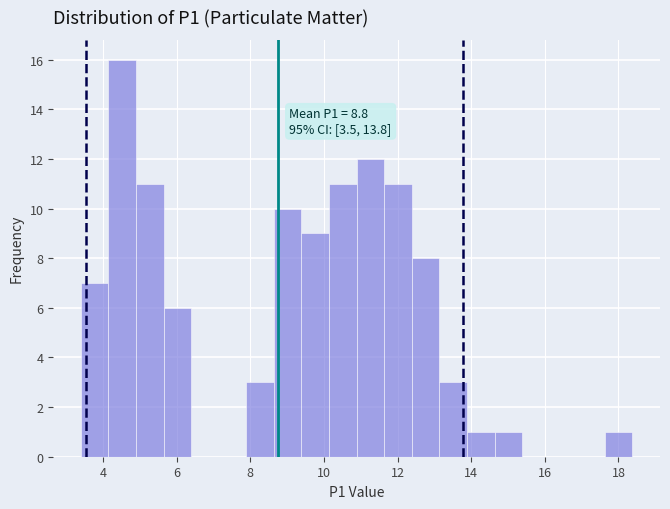

Around what value on the x-axis is the tallest bar? Give the approximate position of its centre, as read against the axis.

4.6